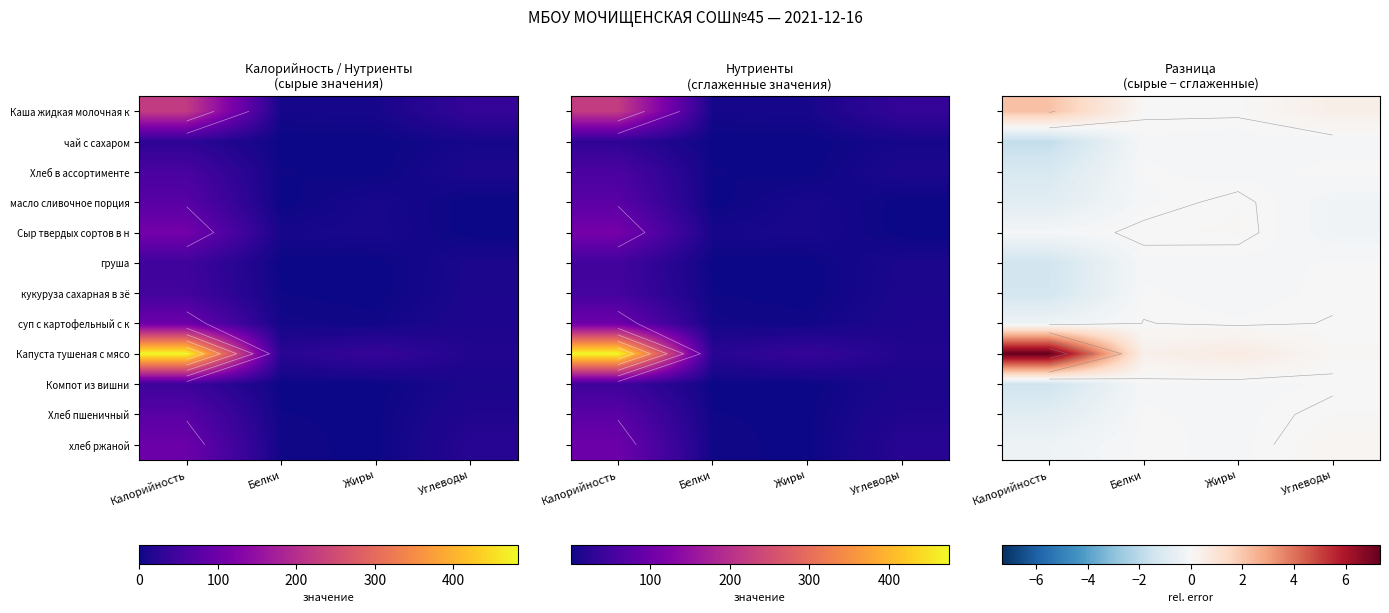

At which category is the sum across all series the highest?

Углеводы